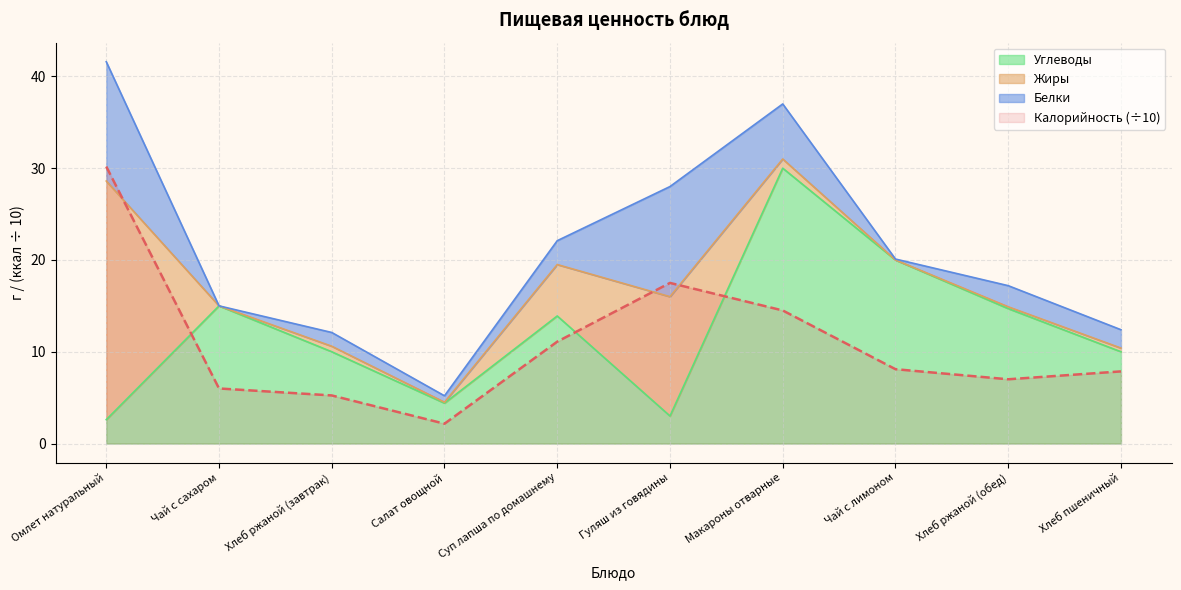

True or false: Углеводы and Калорийность cross at least once.

True